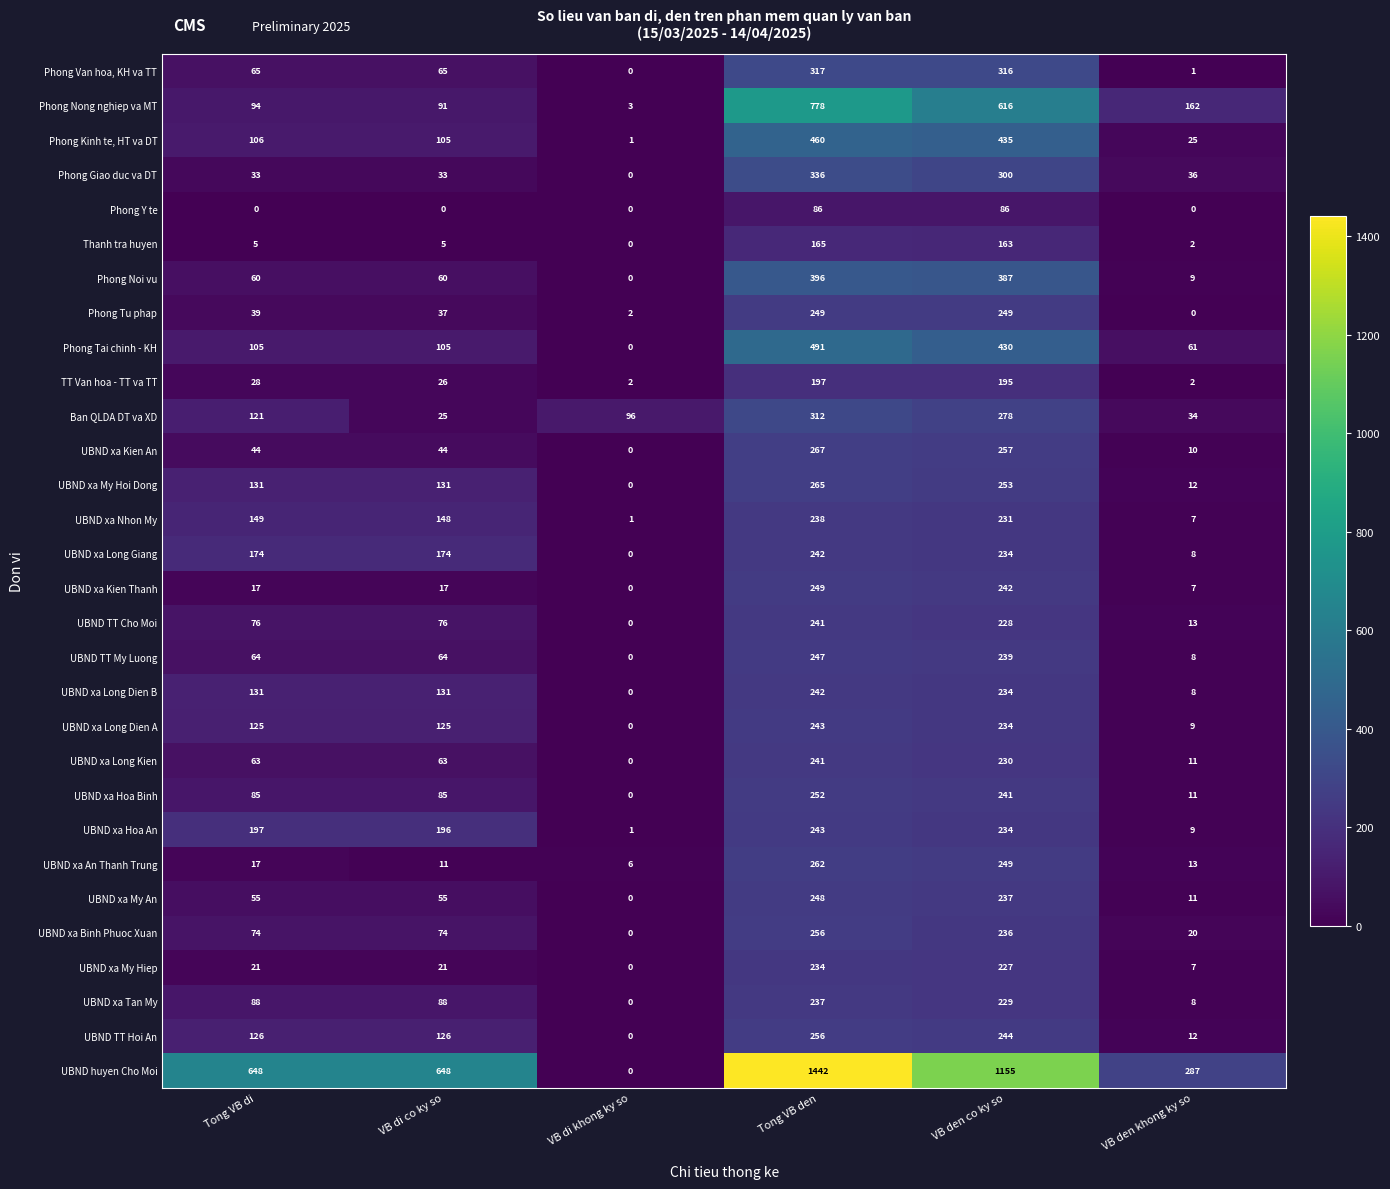

Which series has the largest total across all categories?

UBND huyen Cho Moi